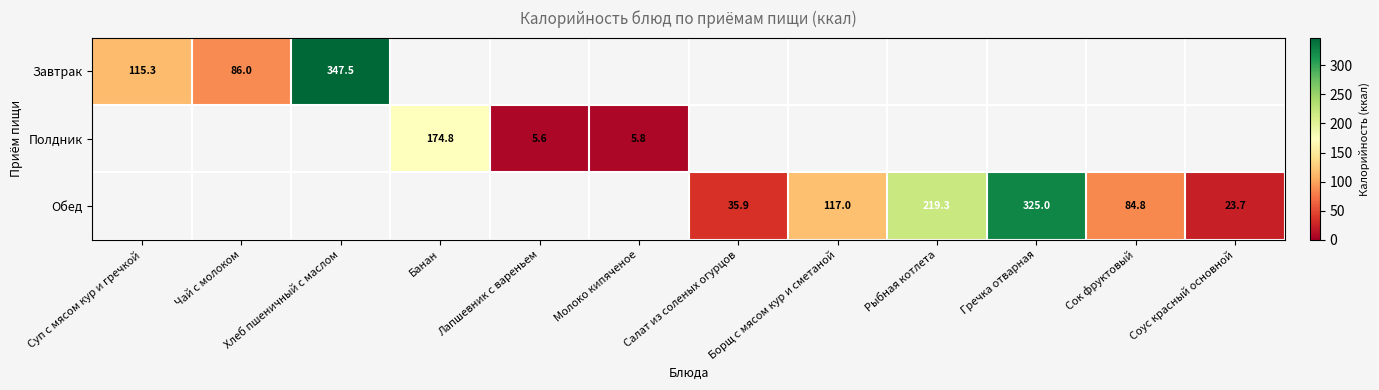

Is it true that Обед equals 439.6 at Гречка отварная?

False